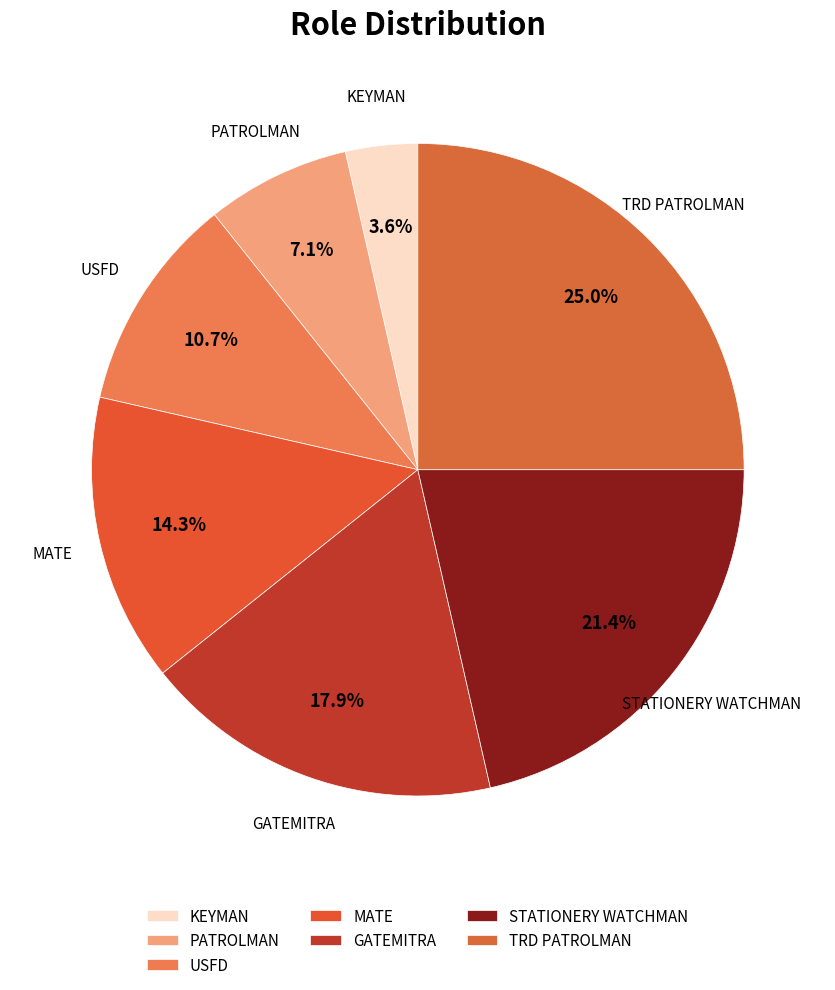

Combined, do GATEMITRA and MATE account for over 50%?

No